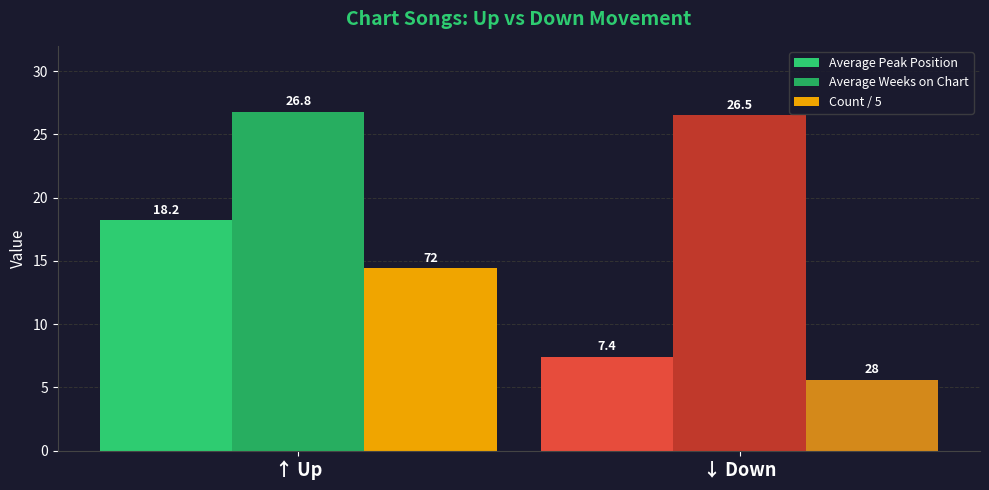

At how many categories does at least one series exceed 11?

2